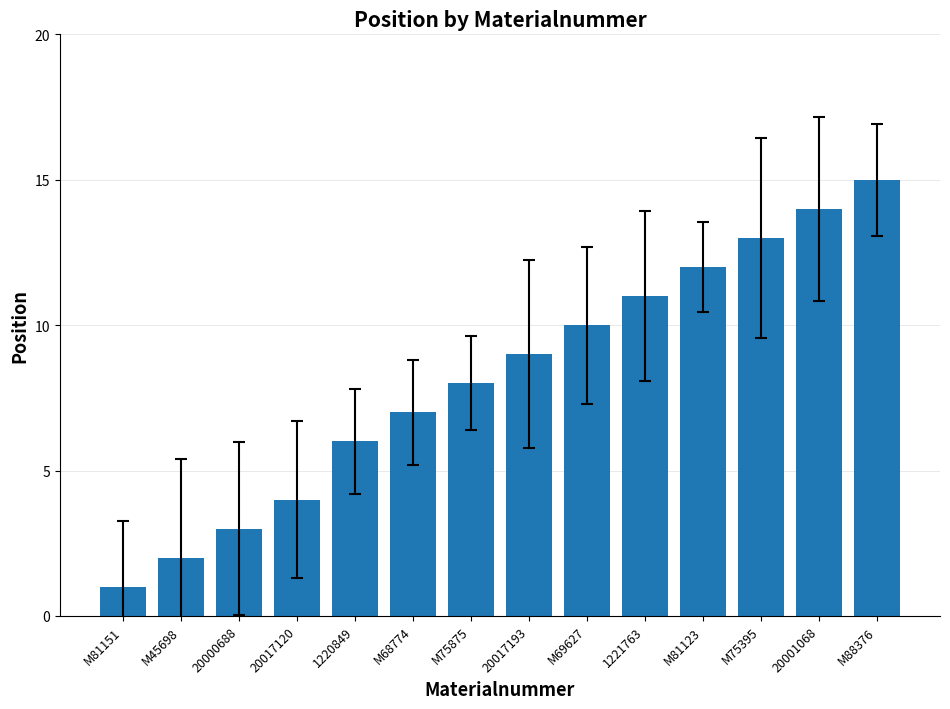

List the labels in order of value, largest first.

M88376, 20001068, M75395, M81123, 1221763, M69627, 20017193, M75875, M68774, 1220849, 20017120, 20000688, M45698, M81151